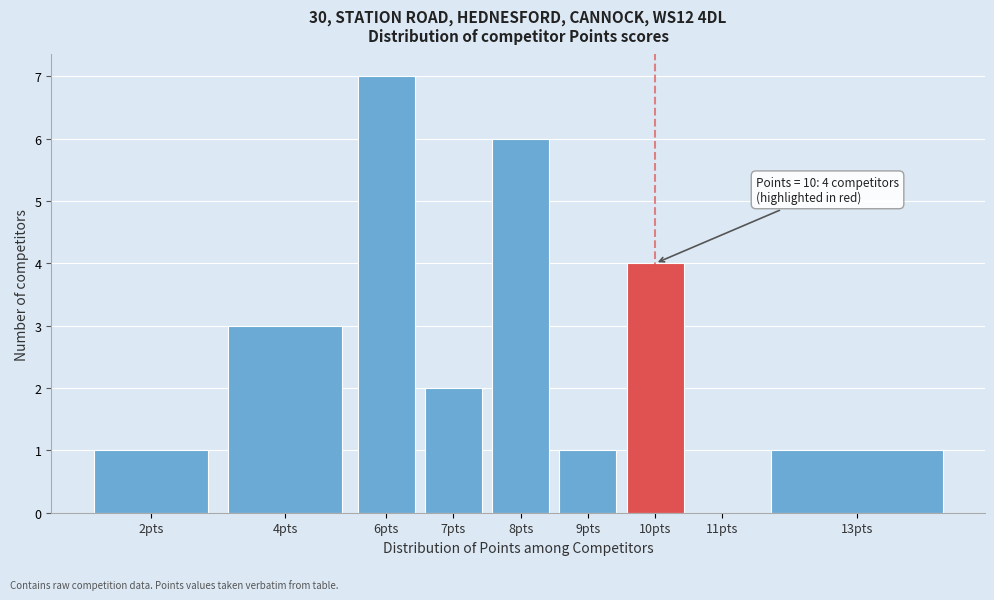

Reading left to right, what are all the values shown in this chart?

2pts=1	4pts=3	6pts=7	7pts=2	8pts=6	9pts=1	10pts=4	11pts=0	13pts=1